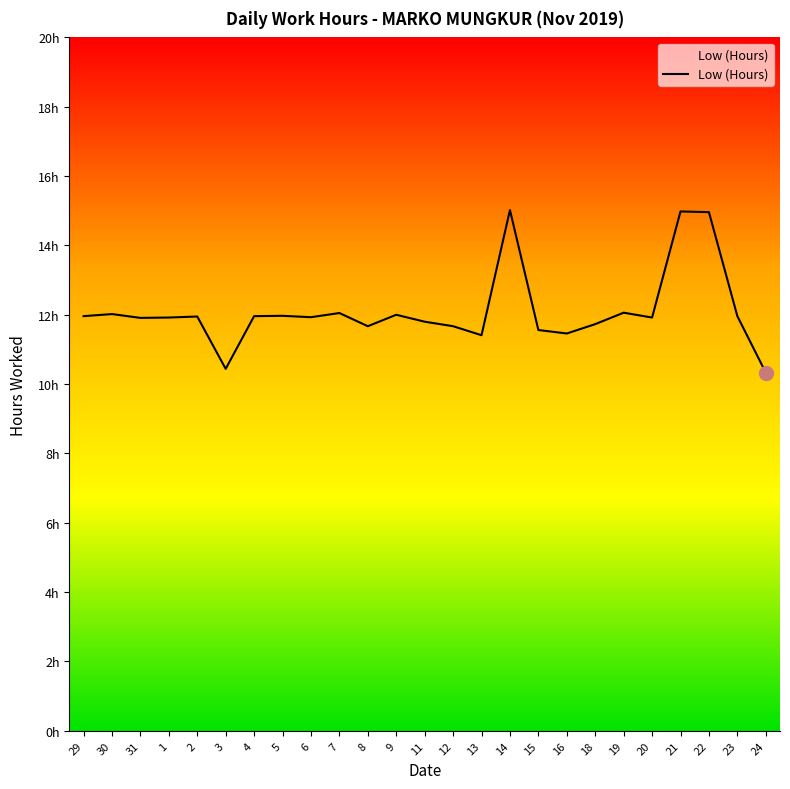

Does the chart have visible grid lines?

No